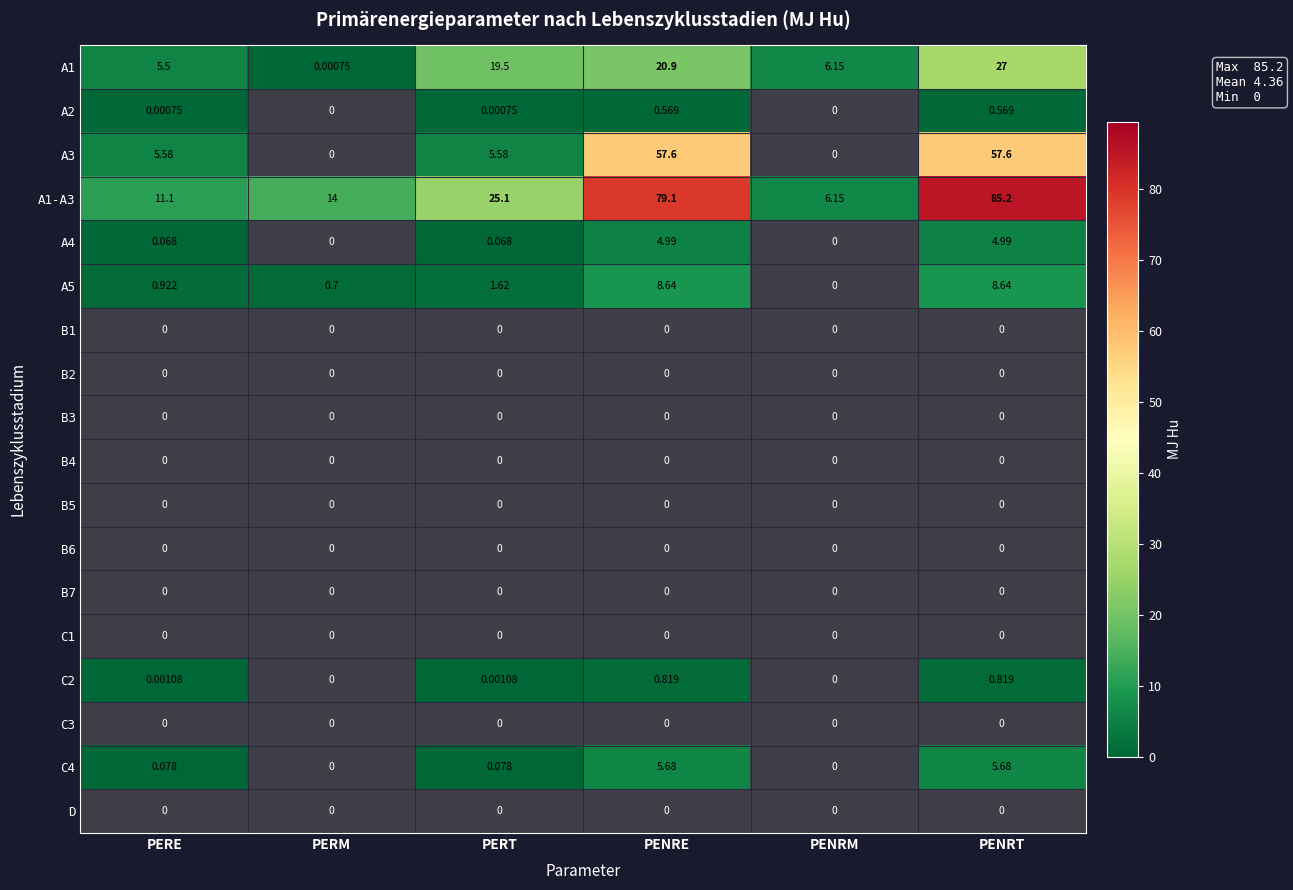

At which category is the sum across all series the highest?

PENRT